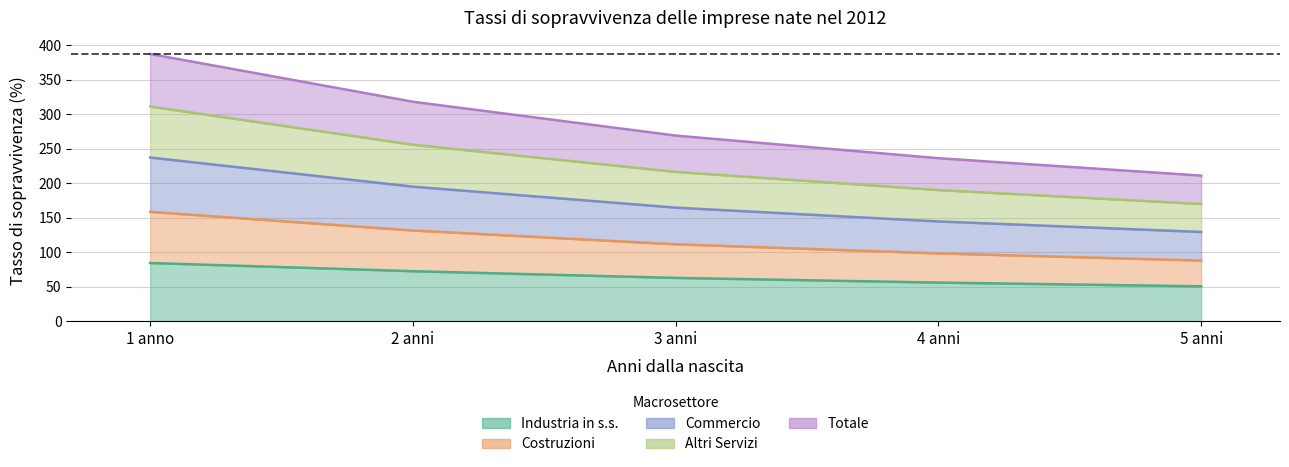

The Industria in s.s. series shows 15.2 at 5 anni. True or false?

False